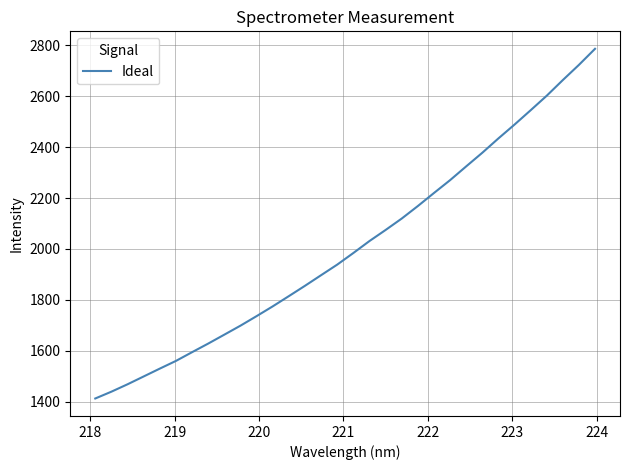

What is the maximum value shown in the chart?

2786.4